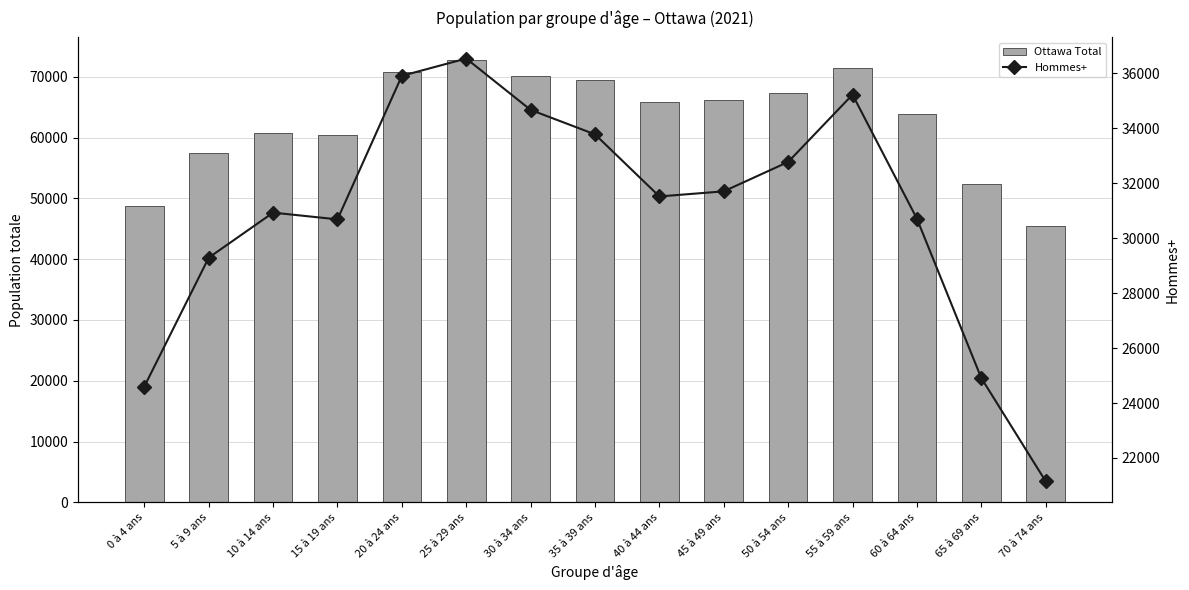

Count the number of data series in this chart.

2